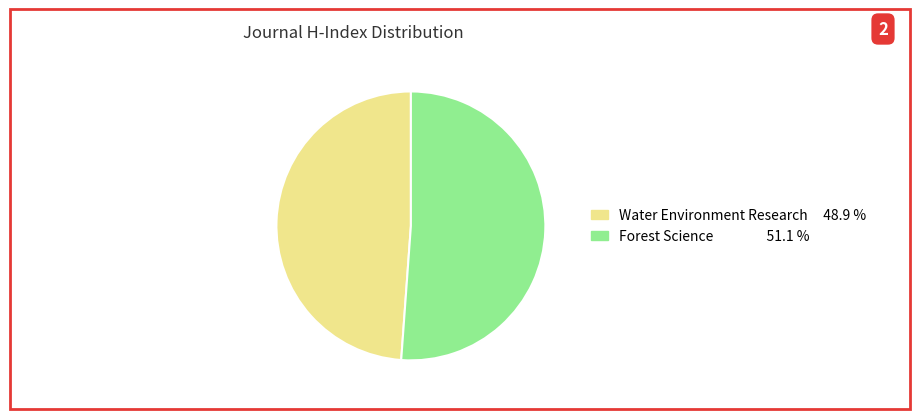

Combined, do Forest Science and Water Environment Research account for over 50%?

Yes